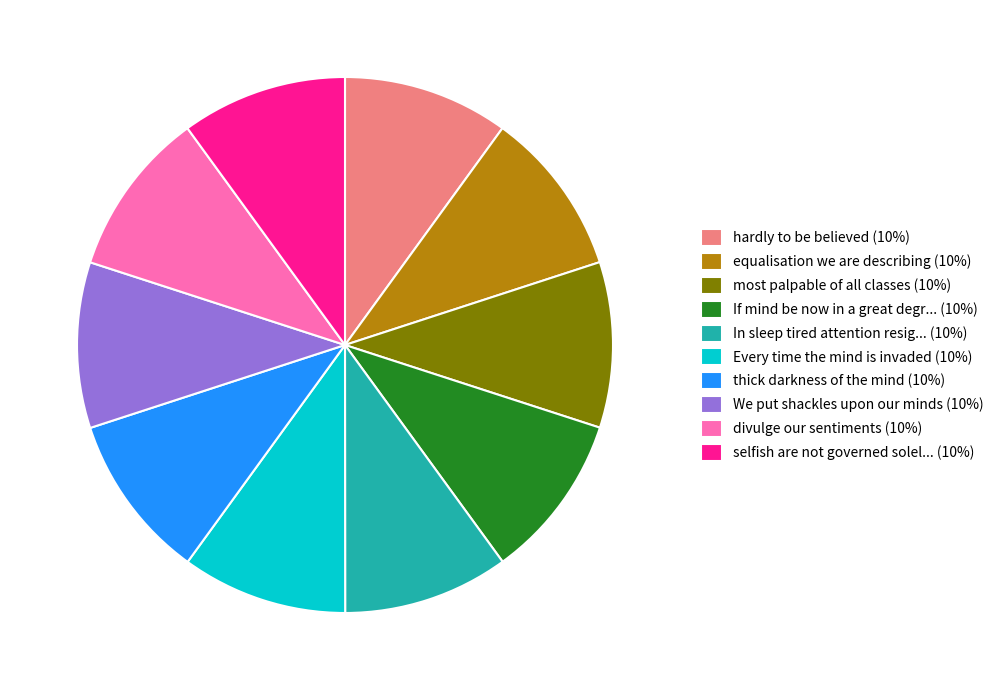

What is the ratio of the value at thick darkness of the mind (10%) to the value at If mind be now in a great degr... (10%)?

1.0